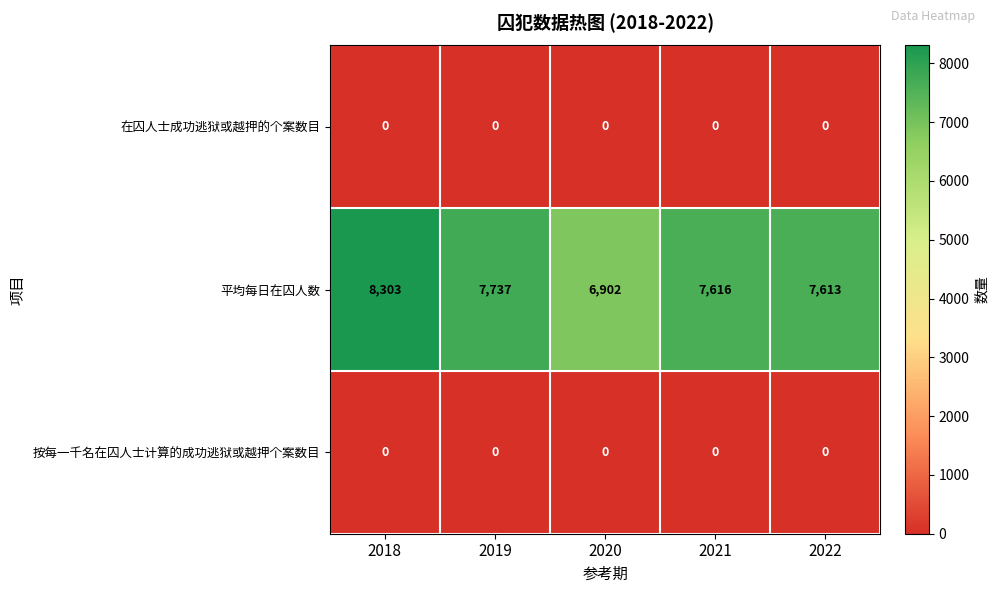

Which category has the lowest value in the 平均每日在囚人数 series?

2020